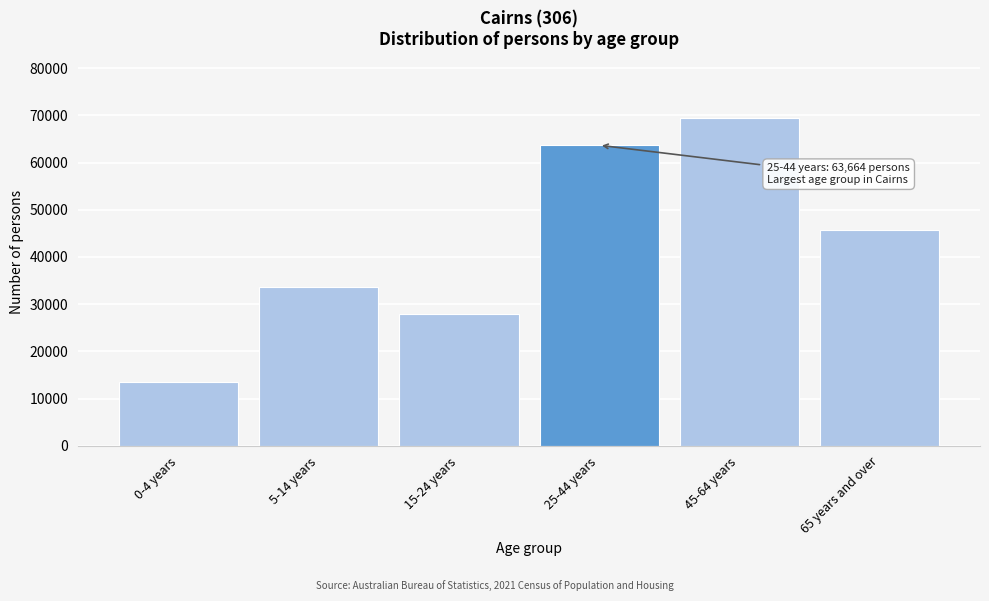

Reading right to left, extract all data points from this chart.

65 years and over=45731	45-64 years=69491	25-44 years=63664	15-24 years=27879	5-14 years=33536	0-4 years=13444